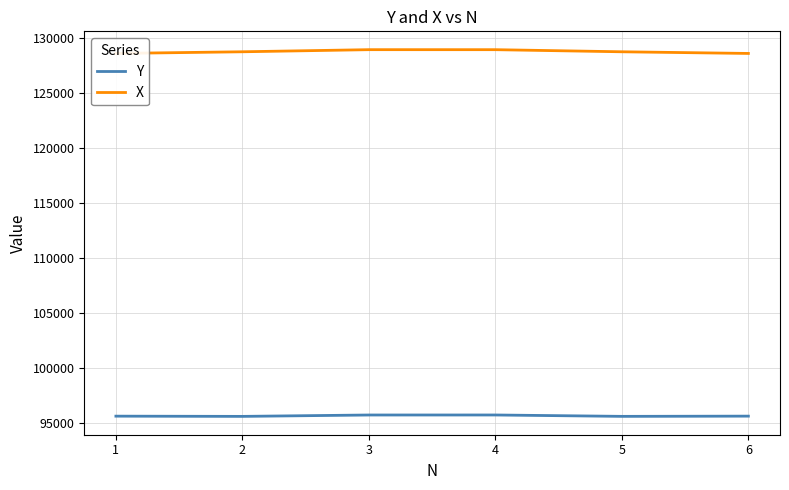

Which series has the widest spread of values?

X